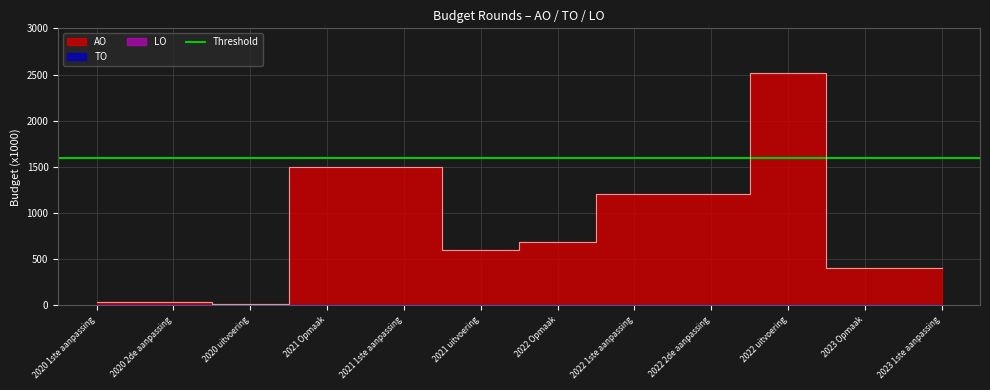

How many data points in AO are above 685?

5